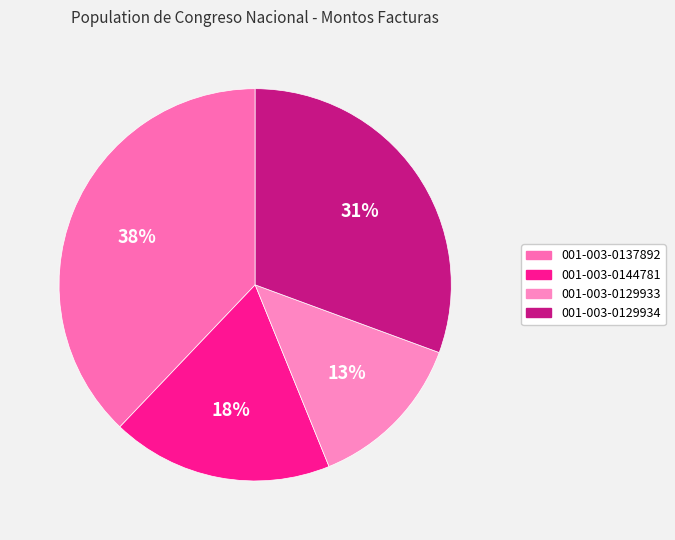

Rank the categories by value from highest to lowest.

001-003-0137892, 001-003-0129934, 001-003-0144781, 001-003-0129933